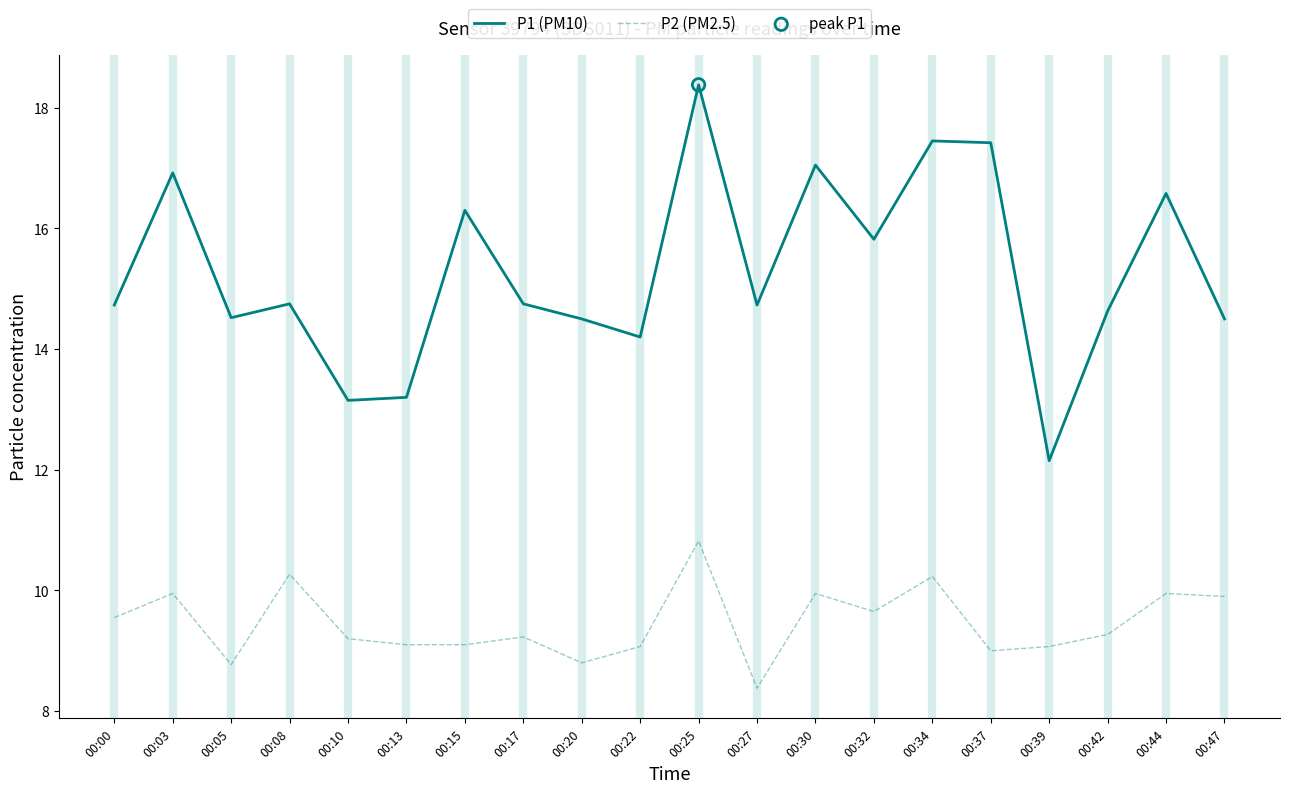

Which series changed the most between 00:25 and 00:30?

P1 (PM10)